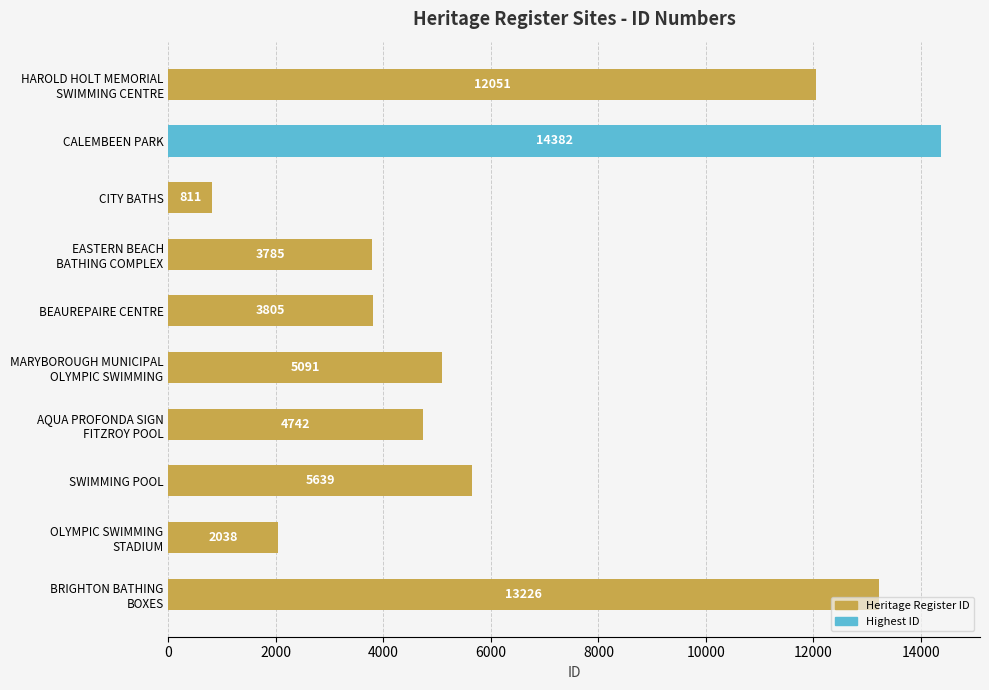

Reading top to bottom, extract all data points from this chart.

12051	14382	811	3785	3805	5091	4742	5639	2038	13226